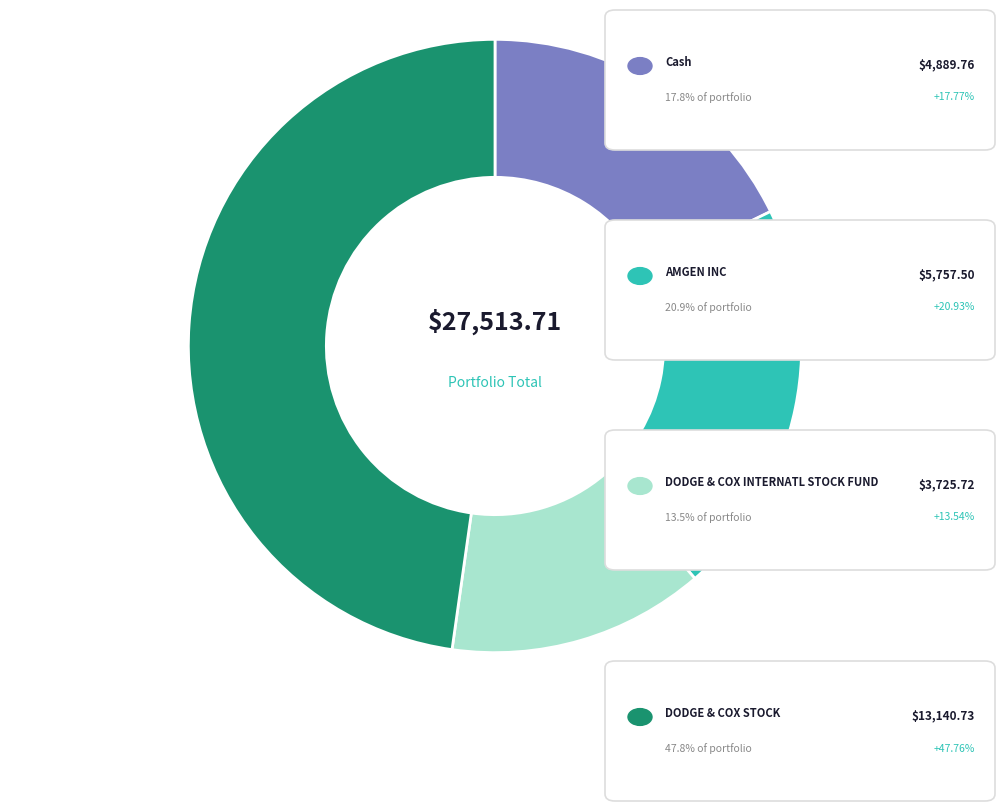

Does any single category account for the majority?

No